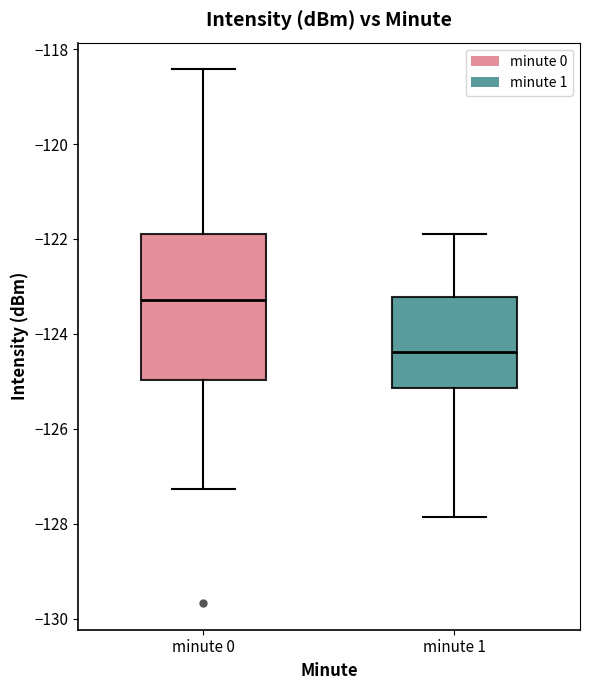

Reading left to right, transcribe this box plot: for each box, give where its median line is, the range the box spans, and where its two whiskers end, as read against the y-axis. The values are not printed on the chart, so give them approximately, as read against the axis.

minute 0: median -123.2, box -125.0 to -121.8, whiskers -127.2 to -118.4
minute 1: median -124.4, box -125.2 to -123.2, whiskers -127.8 to -121.8